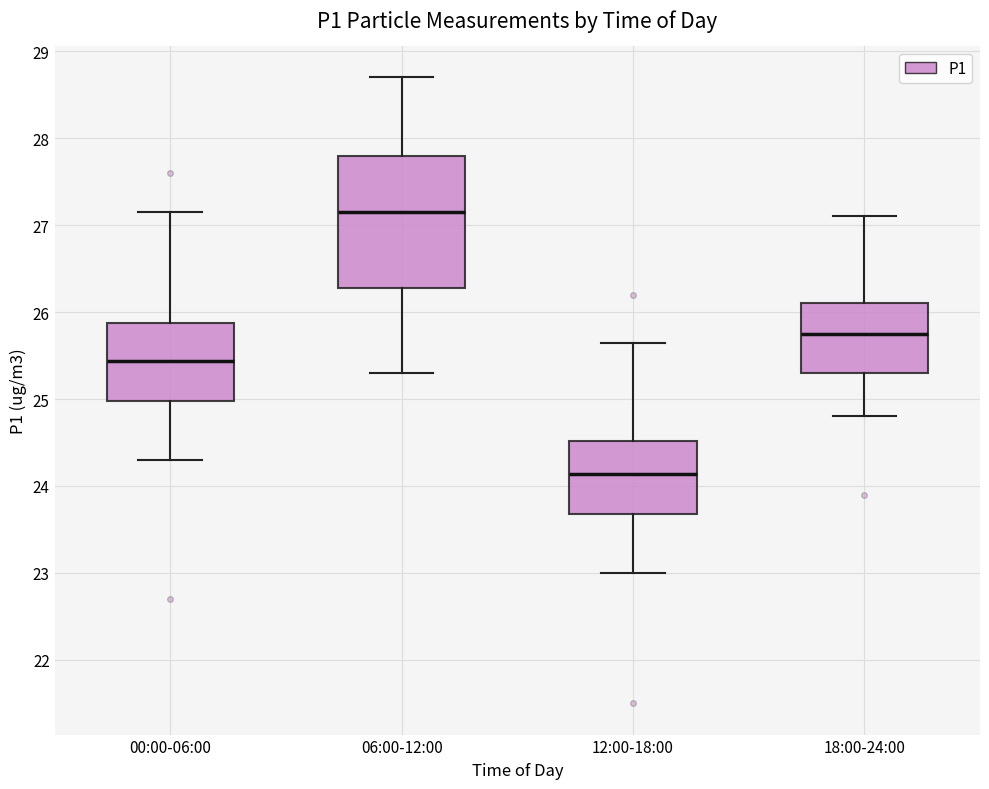

Reading left to right, read every box against the y-axis: the position of its median line, the range the box covers, and the ends of its whiskers. The values are not printed on the chart, so give them approximately, as read against the axis.

00:00-06:00: median 25.4, box 25.0 to 25.9, whiskers 24.3 to 27.2
06:00-12:00: median 27.2, box 26.3 to 27.8, whiskers 25.3 to 28.7
12:00-18:00: median 24.1, box 23.7 to 24.5, whiskers 23.0 to 25.7
18:00-24:00: median 25.8, box 25.3 to 26.1, whiskers 24.8 to 27.1